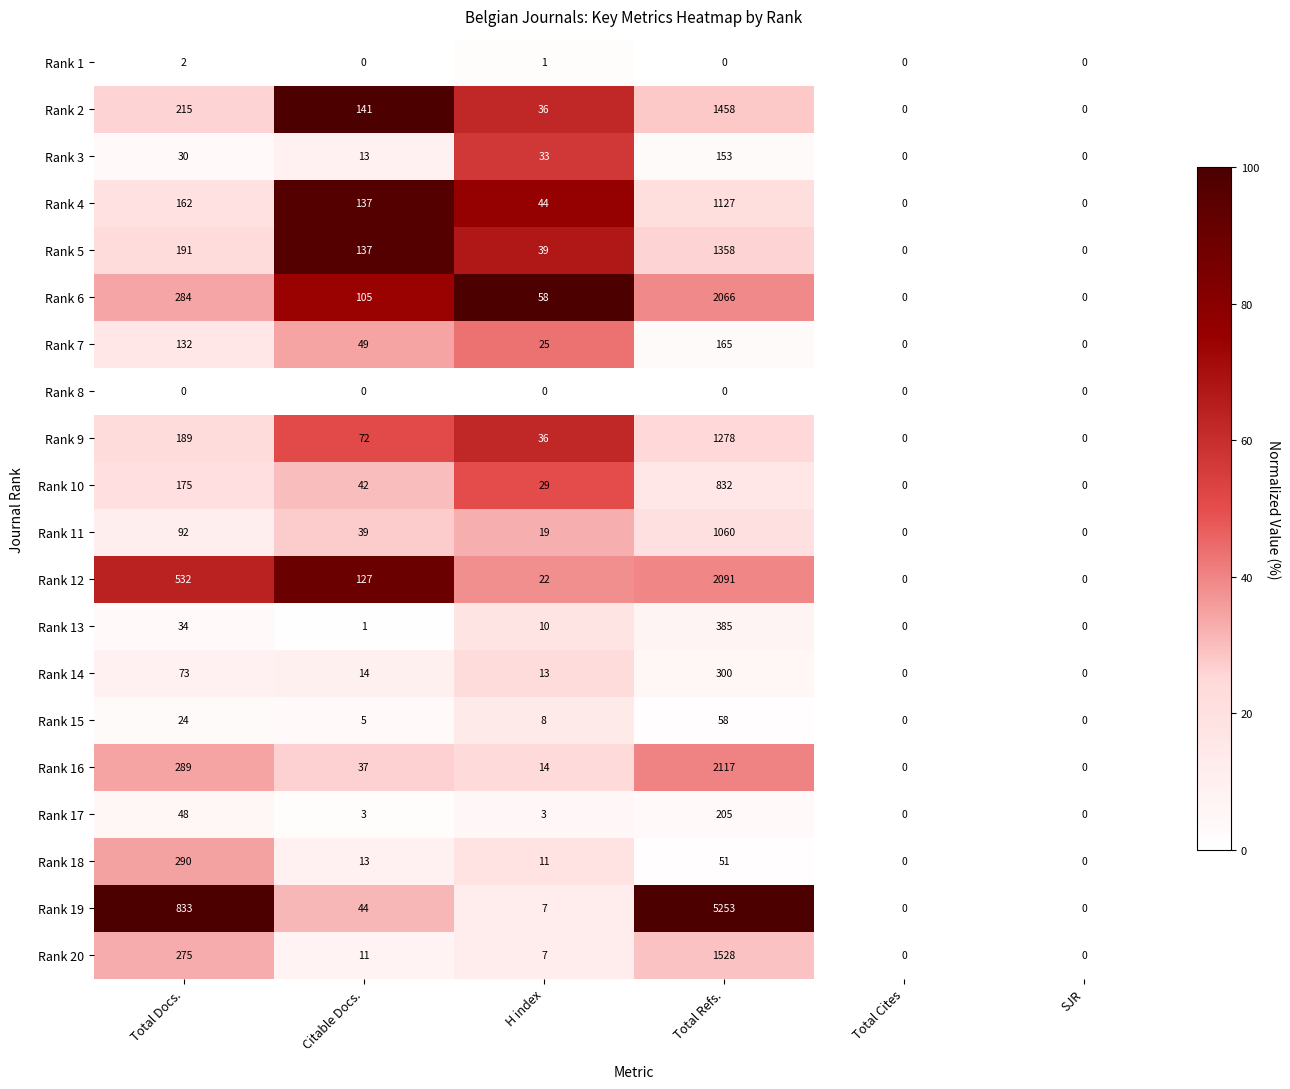

What value does the Rank 6 series have at H index, to the nearest 50?

50